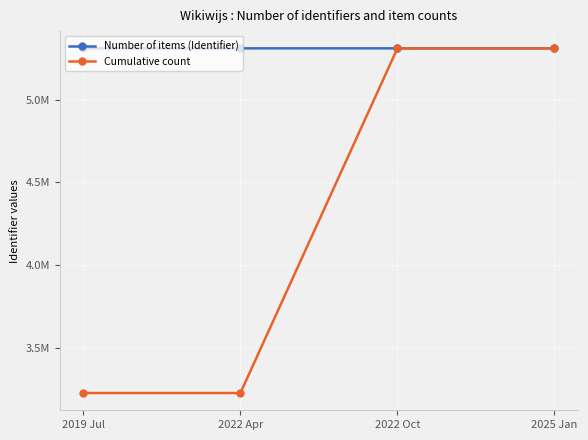

What are all the series names shown in the legend?

Number of items (Identifier), Cumulative count